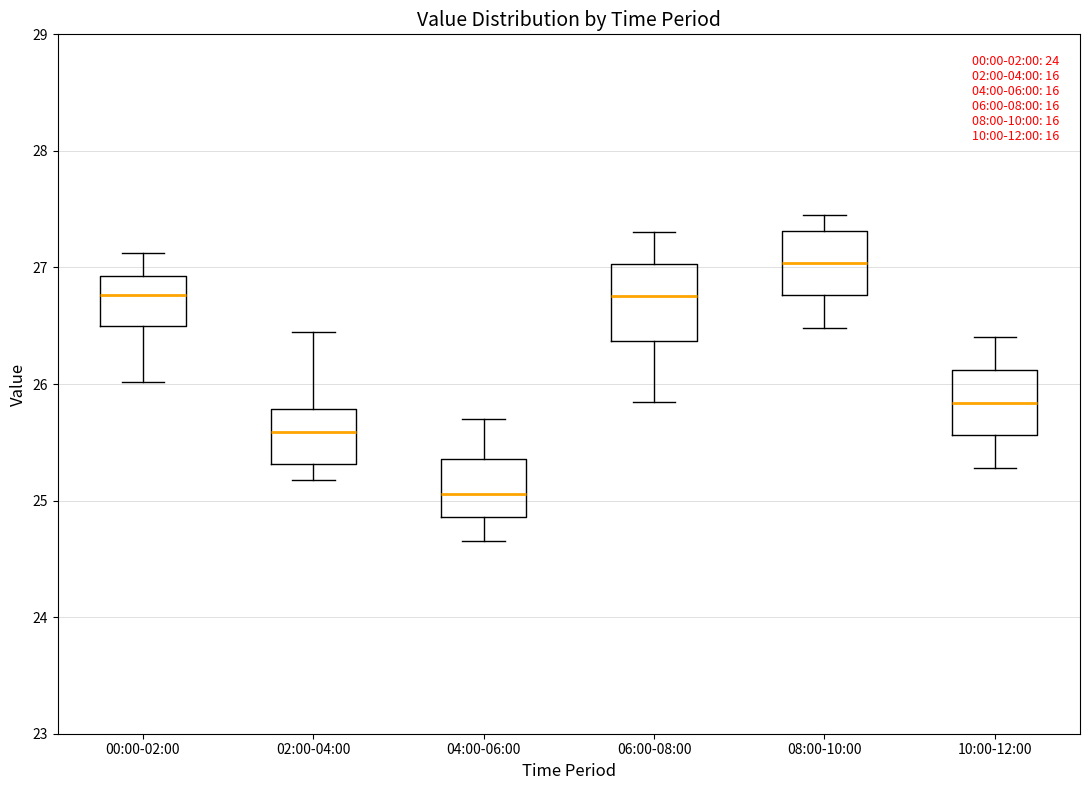

Reading left to right, read every box against the y-axis: the position of its median line, the range the box covers, and the ends of its whiskers. The values are not printed on the chart, so give them approximately, as read against the axis.

00:00-02:00: median 26.8, box 26.5 to 26.9, whiskers 26.0 to 27.1
02:00-04:00: median 25.6, box 25.3 to 25.8, whiskers 25.2 to 26.5
04:00-06:00: median 25.1, box 24.9 to 25.4, whiskers 24.7 to 25.7
06:00-08:00: median 26.8, box 26.4 to 27.0, whiskers 25.9 to 27.3
08:00-10:00: median 27.0, box 26.8 to 27.3, whiskers 26.5 to 27.5
10:00-12:00: median 25.8, box 25.6 to 26.1, whiskers 25.3 to 26.4